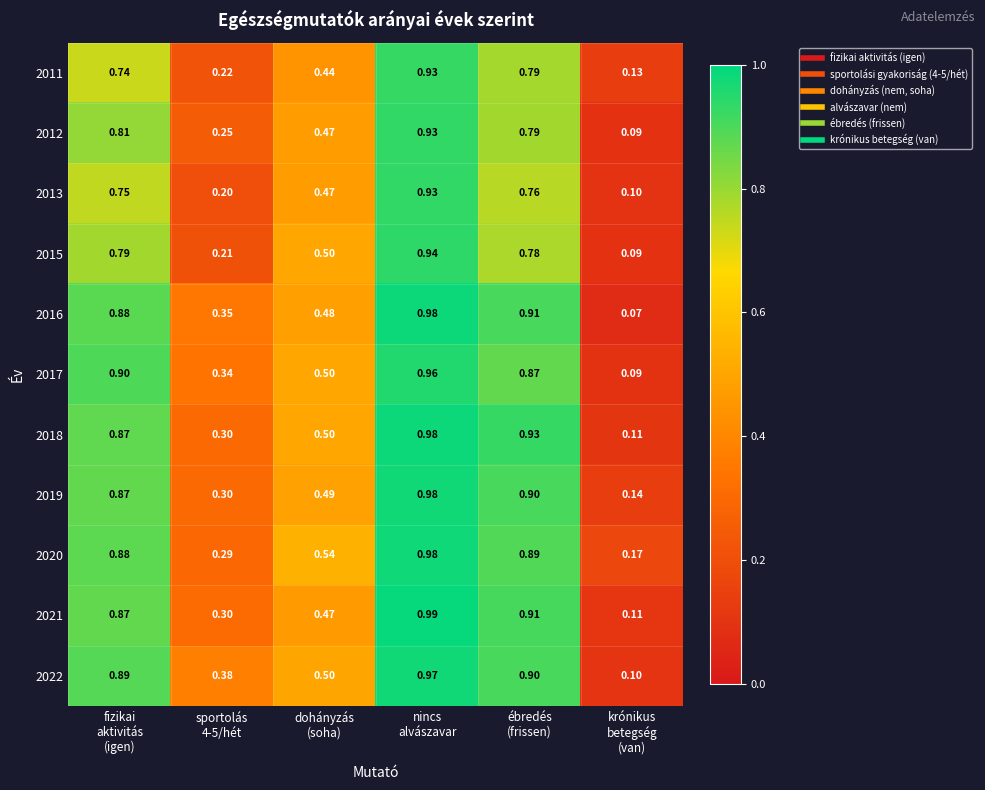

How many data points does each series have?

6